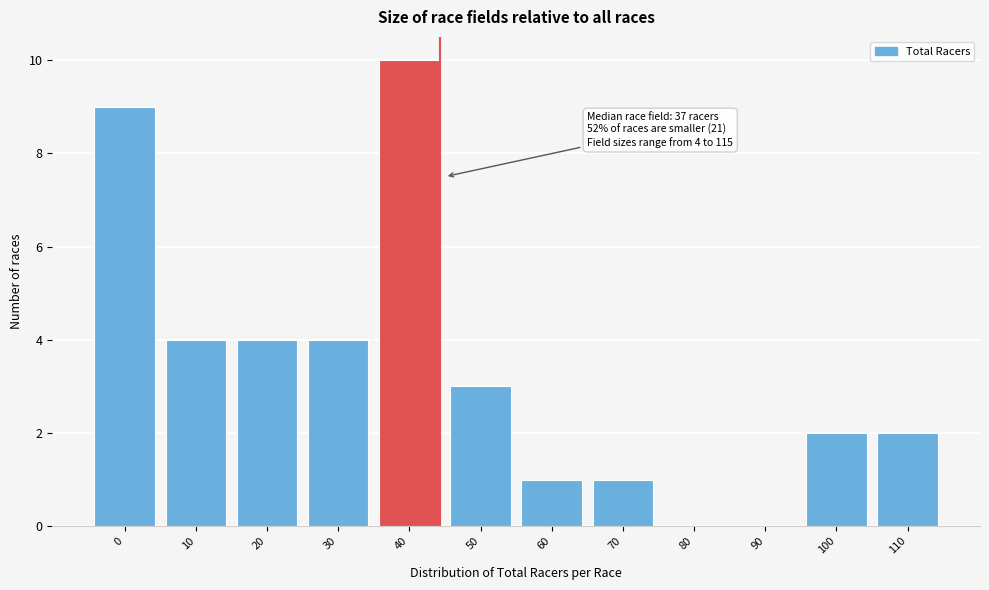

Reading right to left, what are all the values shown in this chart?

110=2	100=2	90=0	80=0	70=1	60=1	50=3	40=10	30=4	20=4	10=4	0=9